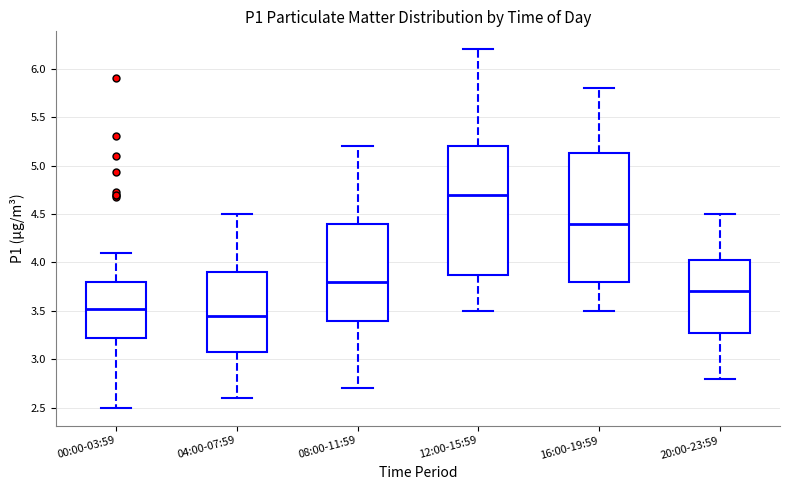

Where does the median line of the box for 16:00-19:59 sit on the y-axis? The values are not printed on the chart, so give them approximately, as read against the axis.

4.40